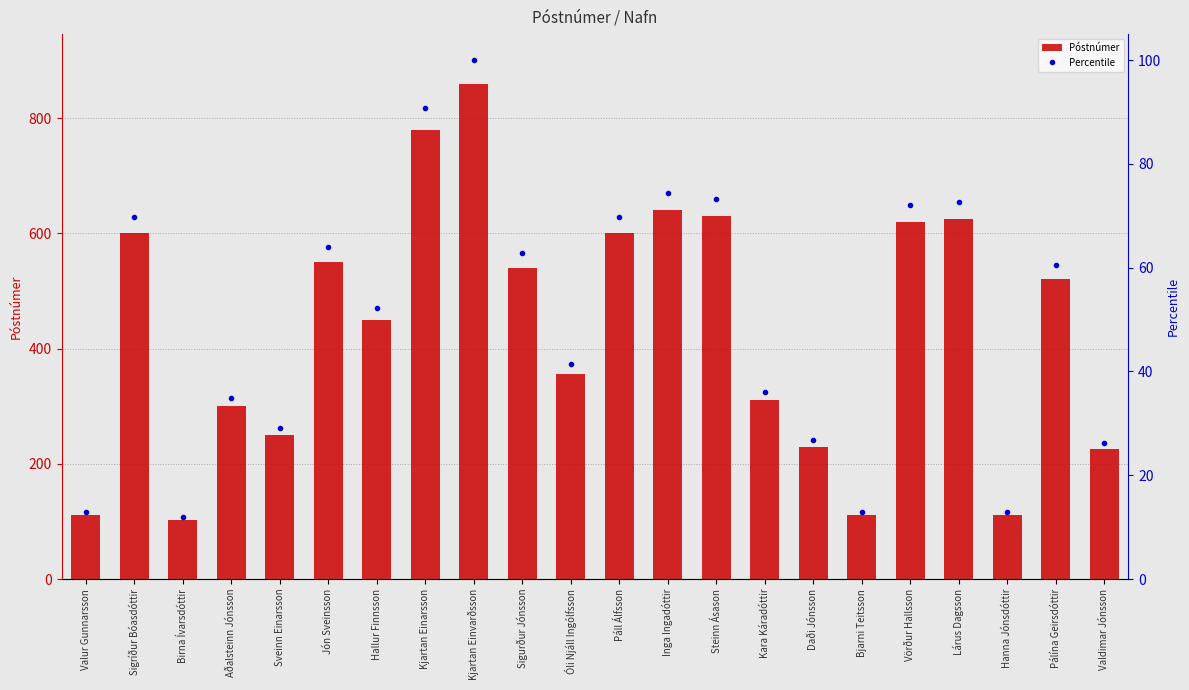

Count the number of data series in this chart.

2